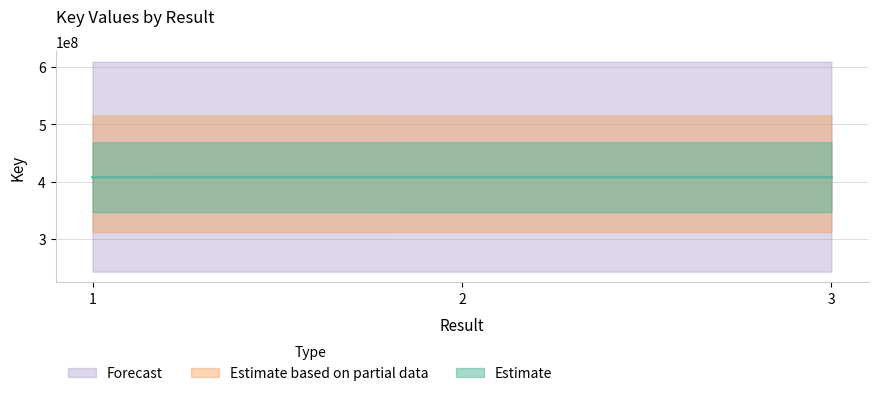

What is the difference between the values at 3 and 1?

88090